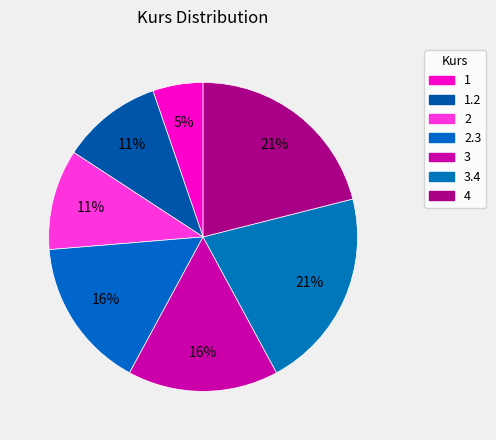

To the nearest percent, what is the average slice percentage?

14%